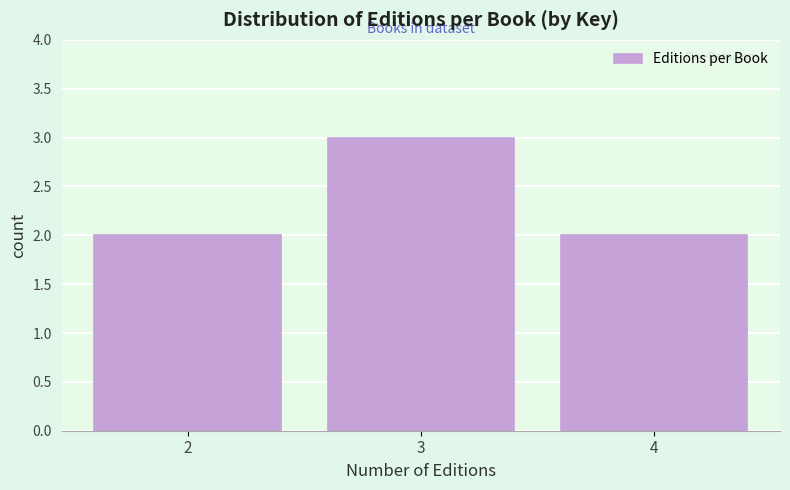

Reading left to right, transcribe all the data shown in this chart.

2	3	2